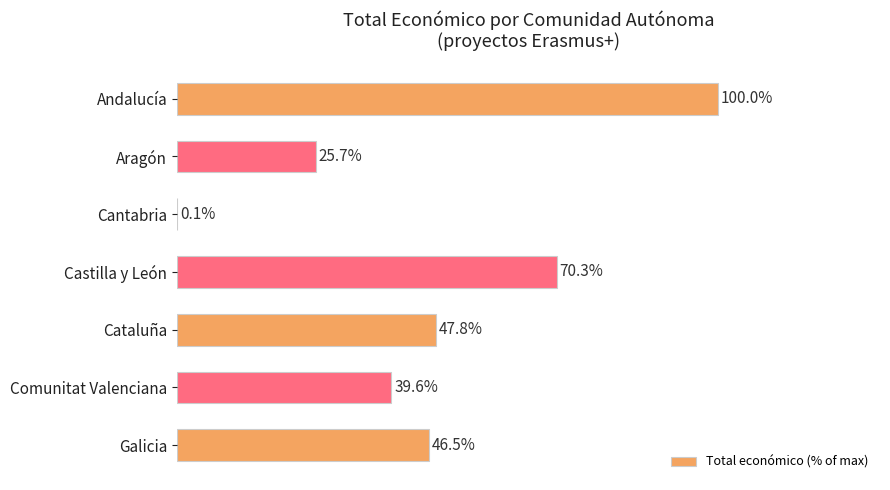

Between Comunitat Valenciana and Andalucía, which is larger?

Andalucía